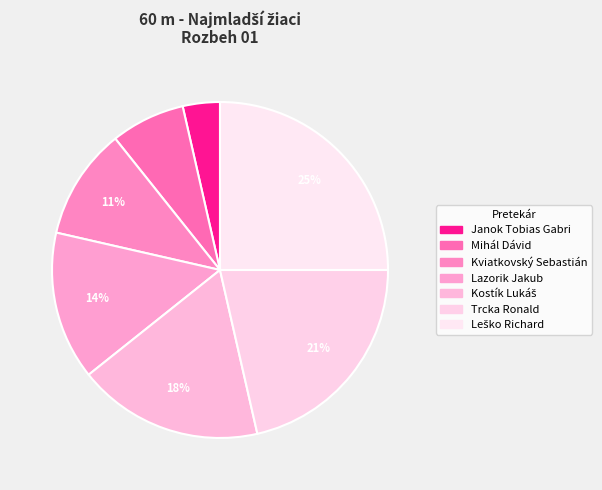

To the nearest percent, what is the average slice percentage?

14%